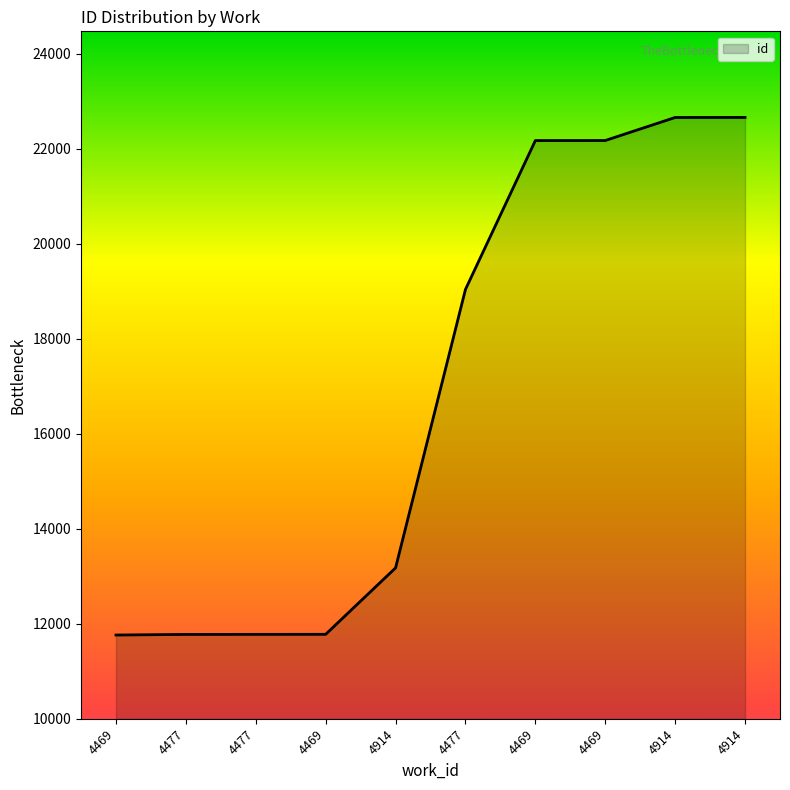

Reading left to right, list all the values displayed in this chart.

4469=11762	4477=11775	4477=11776	4469=11777	4914=13176	4477=19039	4469=22174	4469=22175	4914=22660	4914=22661